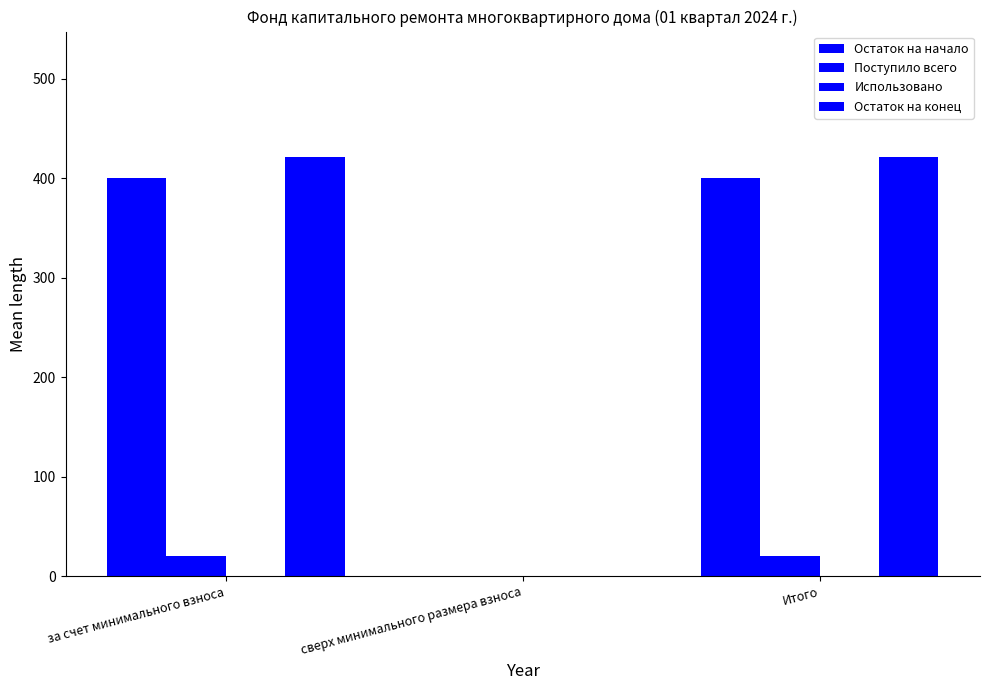

Reading left to right, what are all the values shown in this chart?

Остаток на начало: 400.4	0.0	400.4
Поступило всего: 20.6	0.0	20.6
Использовано: 0.0	0.0	0.0
Остаток на конец: 420.9	0.0	420.9